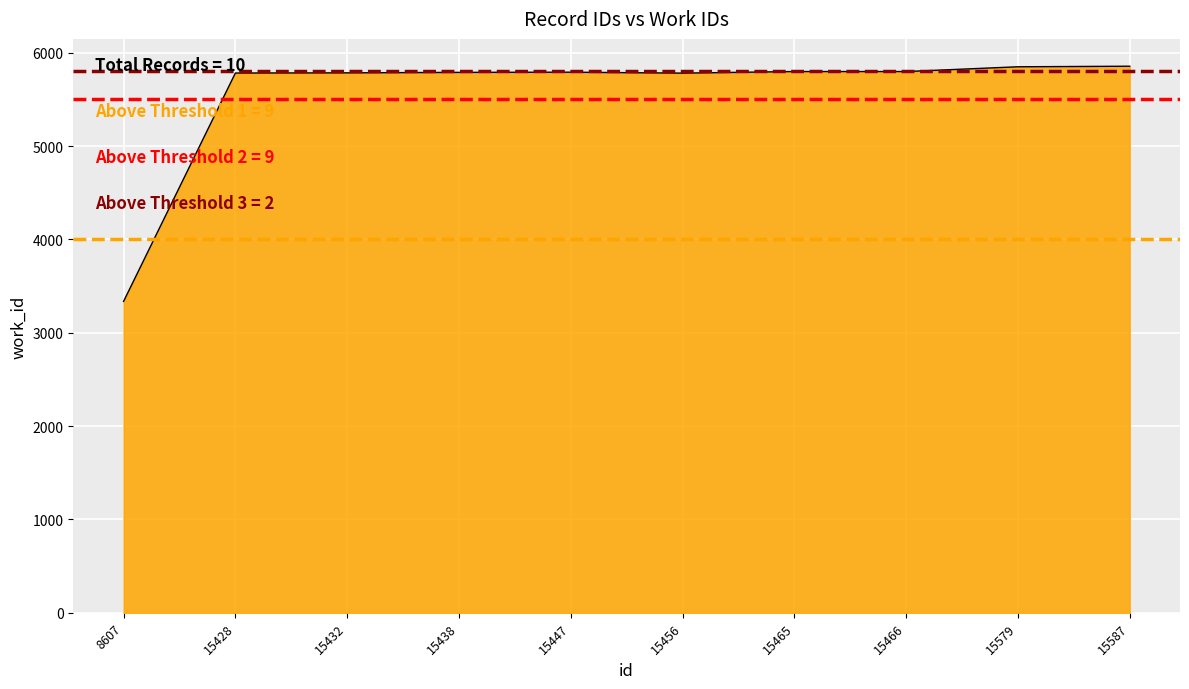

What is the average value?

5556